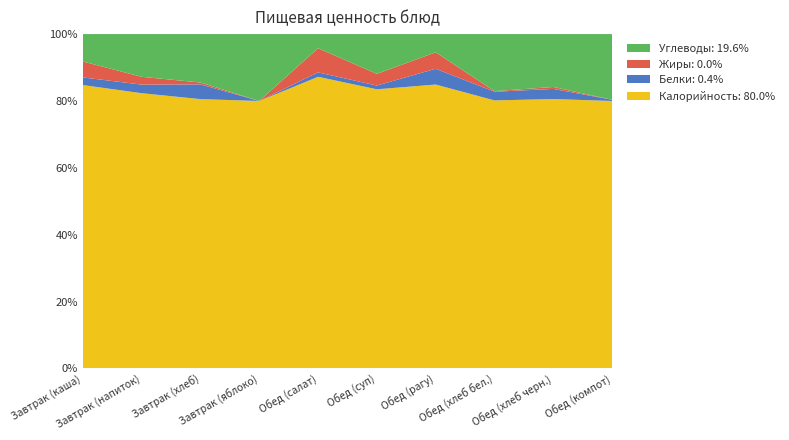

Reading left to right, extract all data points from this chart.

Калорийность: 215.3	102.5	115.2	39.2	72.4	119.4	340.1	92.6	69.3	110.0
Белки: 5.8	3.2	6.3	0.0	1.1	1.6	18.9	3.0	2.6	0.5
Жиры: 12.1	2.9	0.8	0.0	6.0	5.0	19.7	0.2	0.5	0.0
Углеводы: 20.8	15.9	20.7	9.8	3.5	17.0	21.8	19.7	13.6	27.0